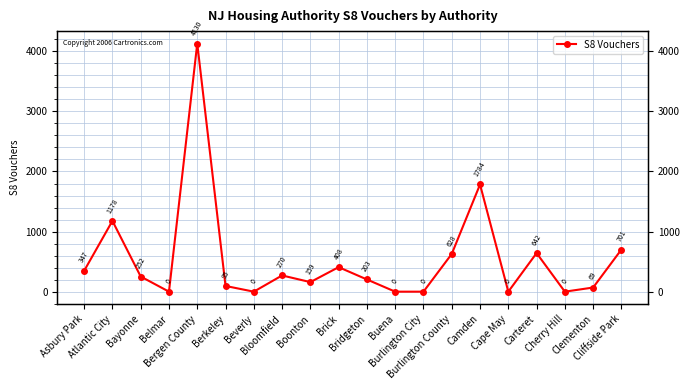

Reading right to left, what are all the values shown in this chart?

Cliffside Park=701	Clementon=69	Cherry Hill=0	Carteret=642	Cape May=0	Camden=1784	Burlington County=628	Burlington City=0	Buena=0	Bridgeton=203	Brick=408	Boonton=159	Bloomfield=270	Beverly=0	Berkeley=95	Bergen County=4130	Belmar=0	Bayonne=252	Atlantic City=1178	Asbury Park=347